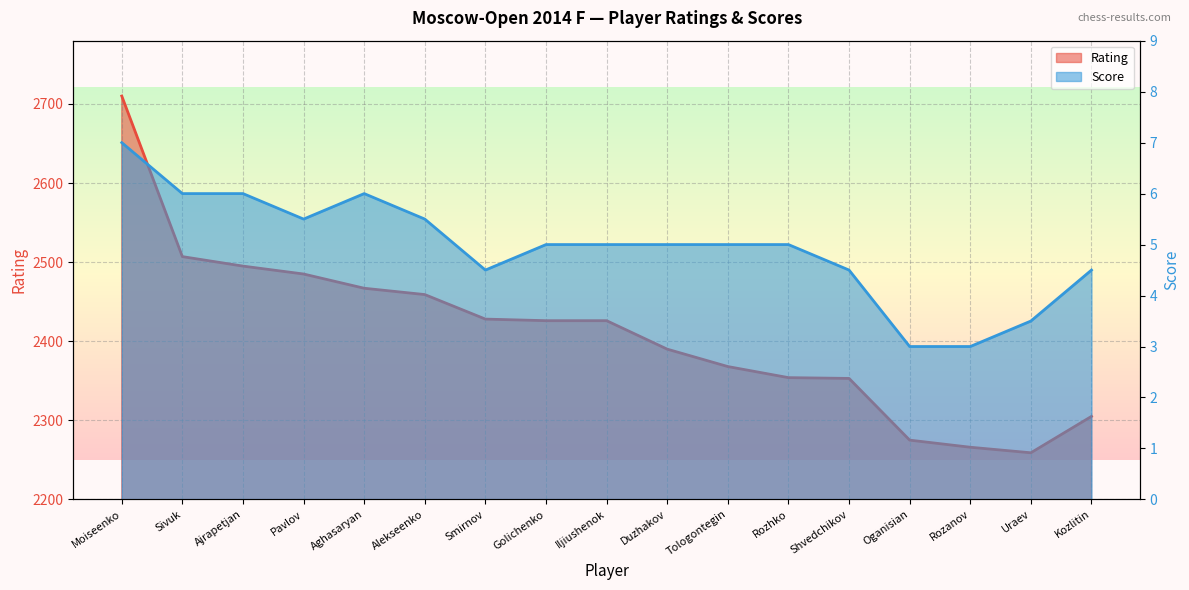

Which category has the highest value in the Score series?

Moiseenko